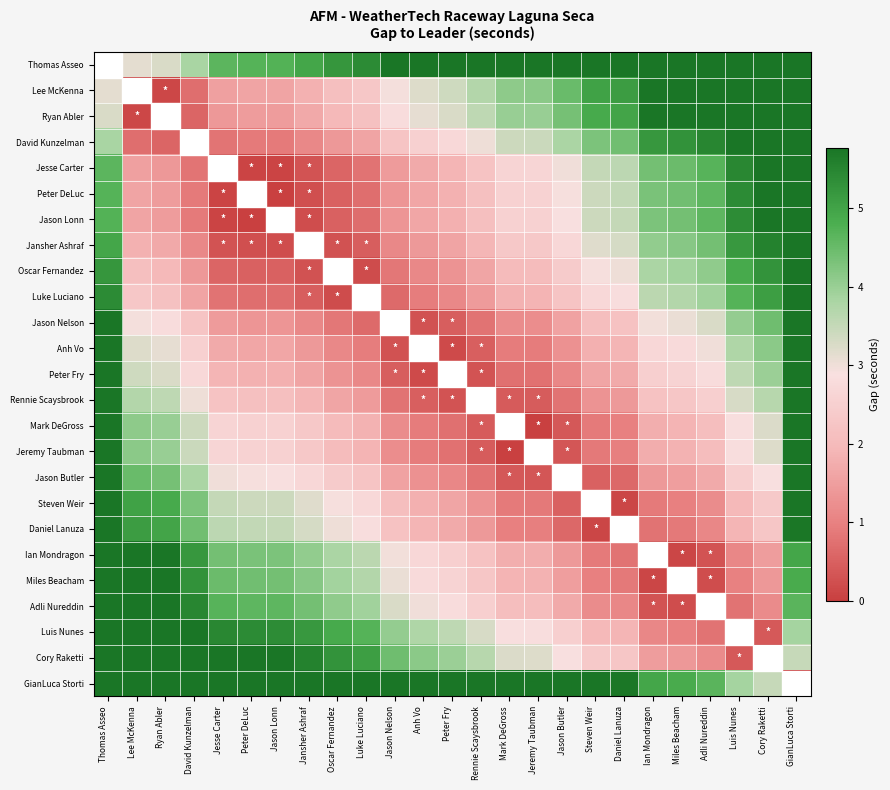

At how many categories does at least one series exceed 0?

25